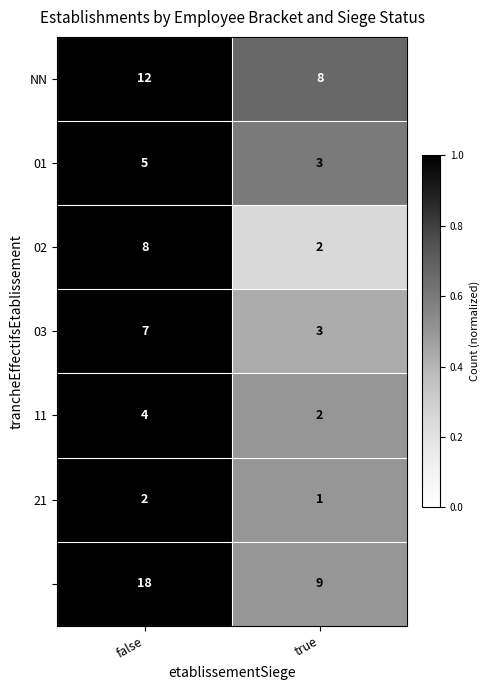

What is the total value across all series at true?

28